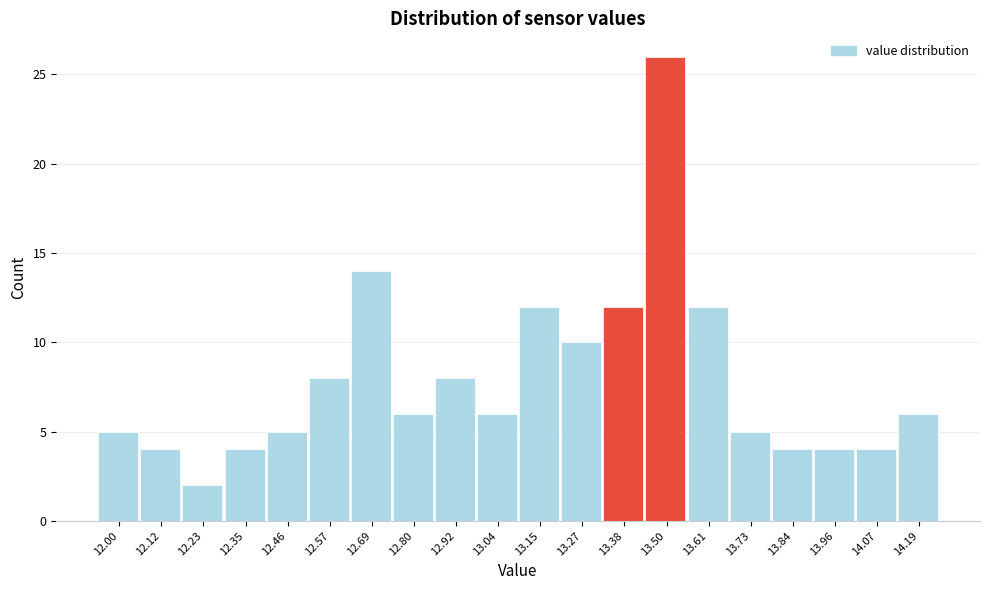

Reading left to right, what are all the values shown in this chart?

12.00=5	12.12=4	12.23=2	12.35=4	12.46=5	12.57=8	12.69=14	12.80=6	12.92=8	13.04=6	13.15=12	13.27=10	13.38=12	13.50=26	13.61=12	13.73=5	13.84=4	13.96=4	14.07=4	14.19=6